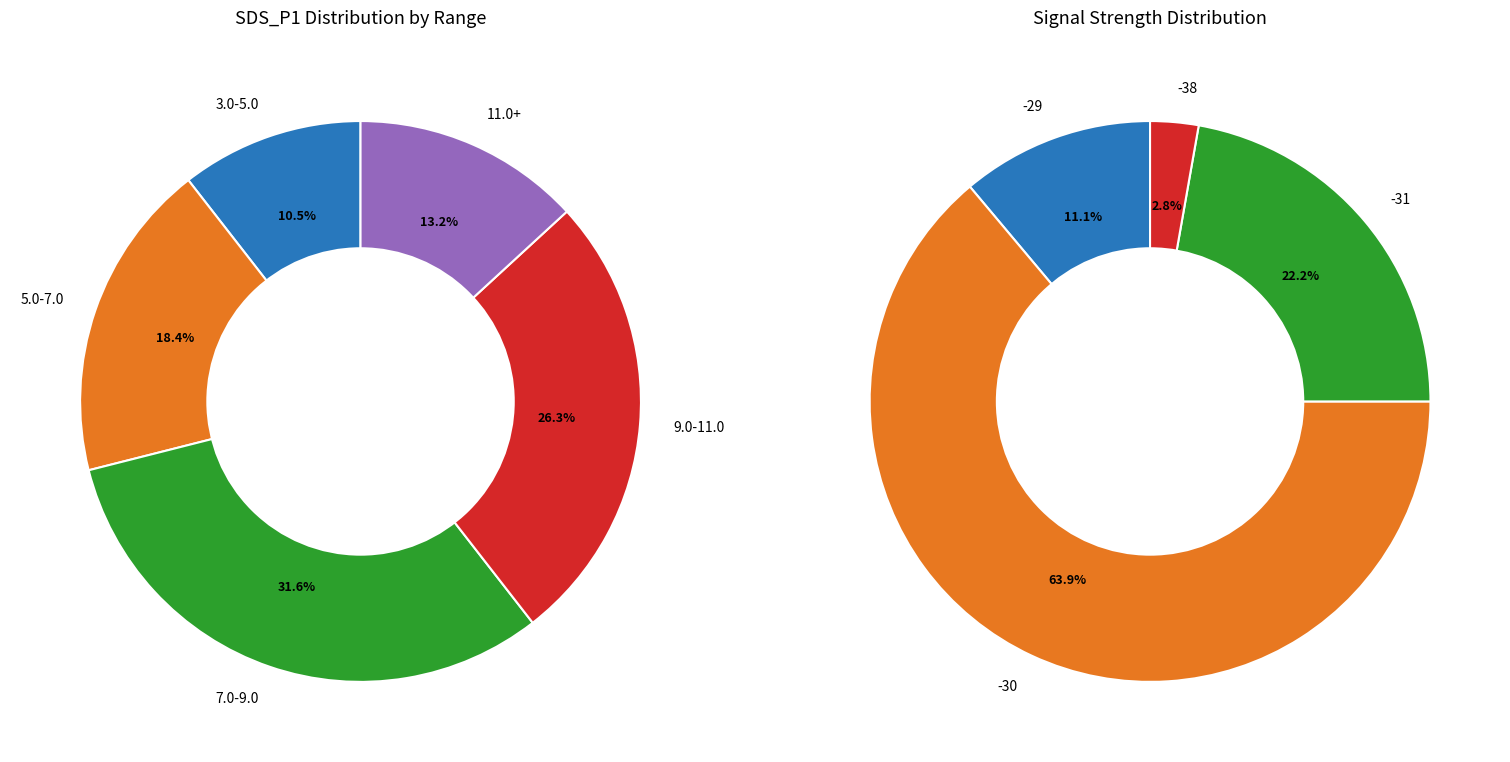

Does any single category account for the majority?

No